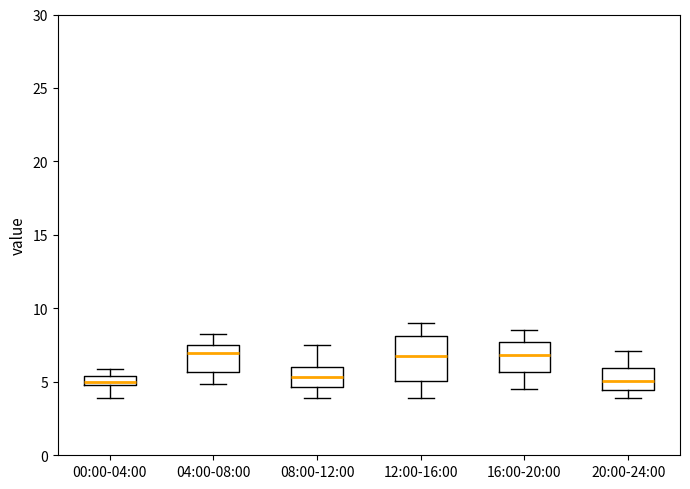

Comparing the boxes themselves (not the whiskers), which one is the tallest?

12:00-16:00